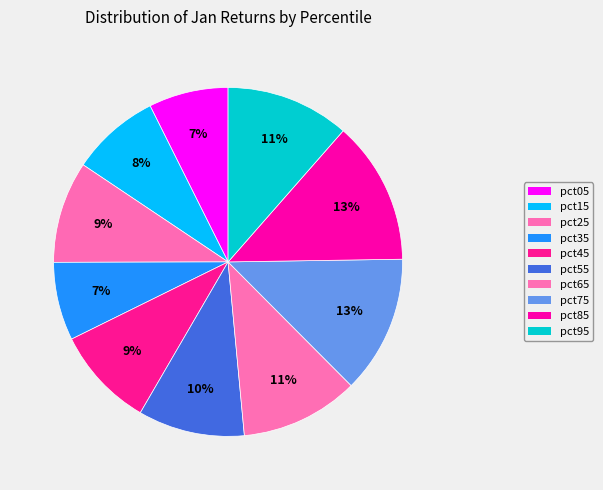

Is it true that pct55 is 21% of the pie?

False